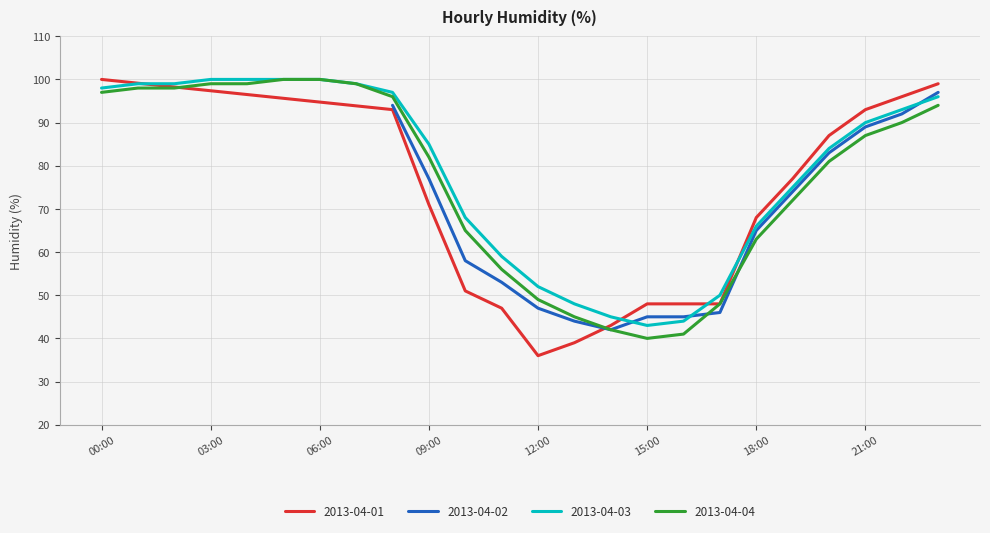

Which category has the lowest value in the 2013-04-03 series?

15:00